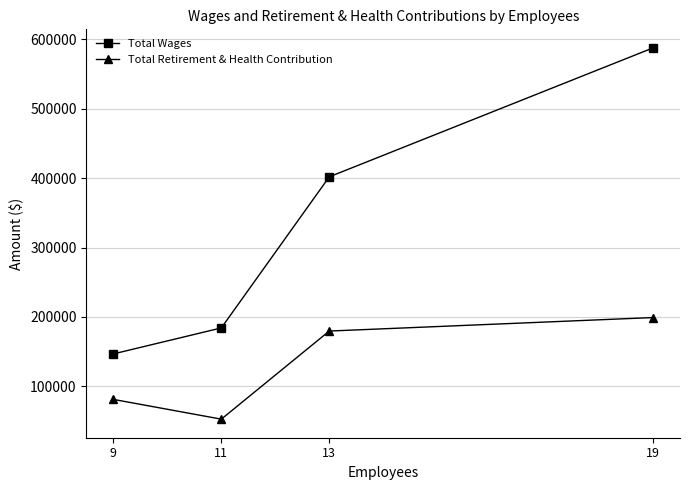

Reading right to left, what are all the values shown in this chart?

Total Wages: 19=587890	13=401997	11=184195	9=146747
Total Retirement & Health Contribution: 19=199135	13=179687	11=52663	9=81146